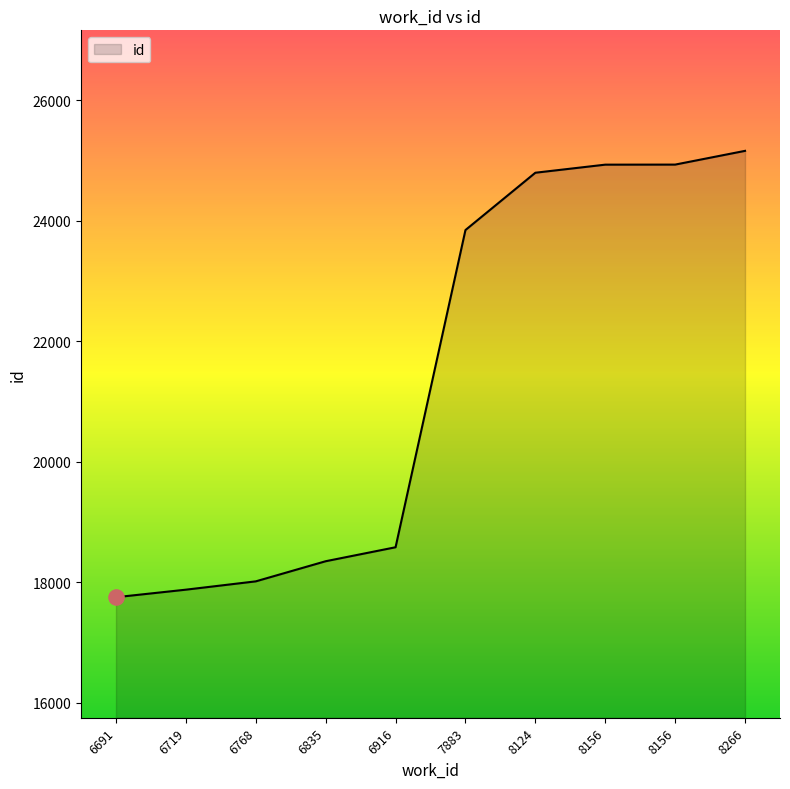

Which has a higher value, 8266 or 6916?

8266